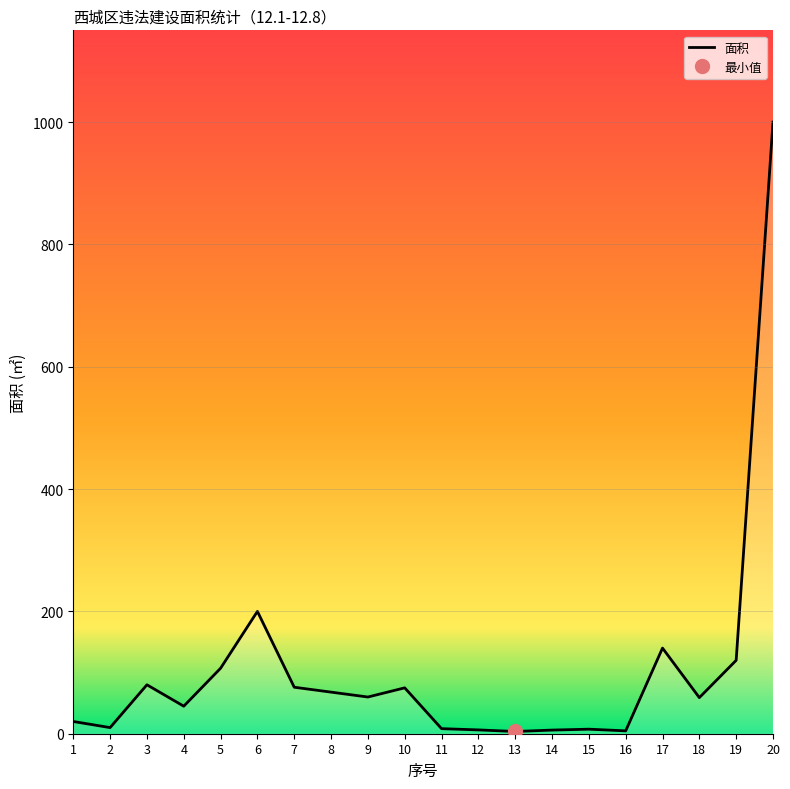

The chart shows a value of 467.5 at 20. True or false?

False